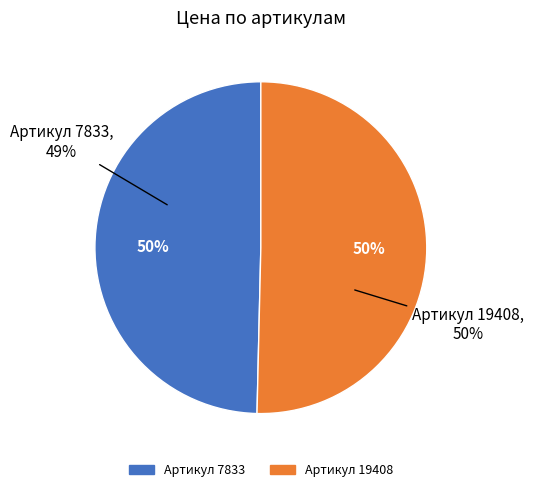

What portion of the pie excludes 7833?

50.4%